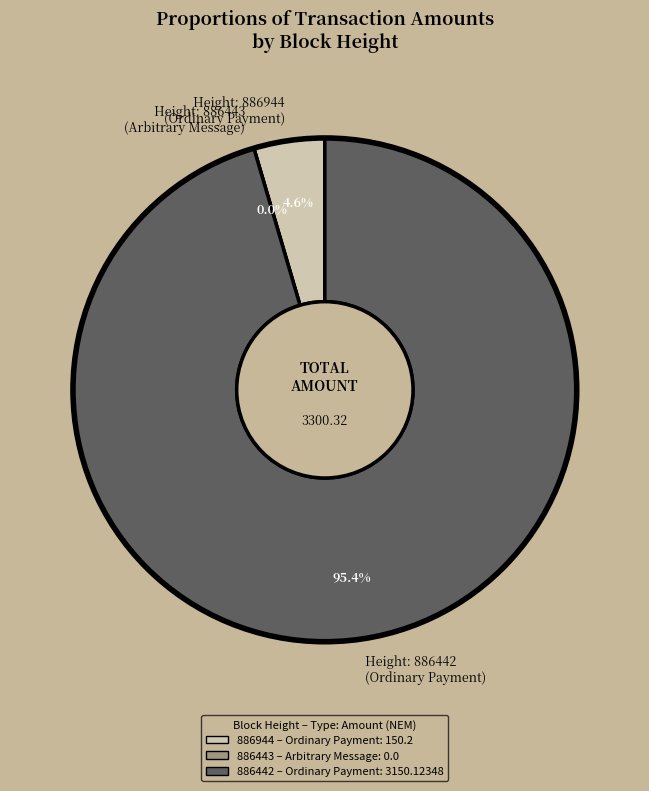

Which slice is the smallest?

886443